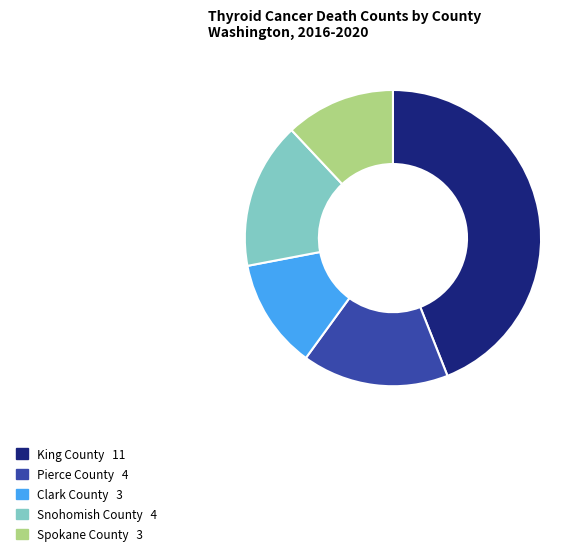

Does any single category account for the majority?

No